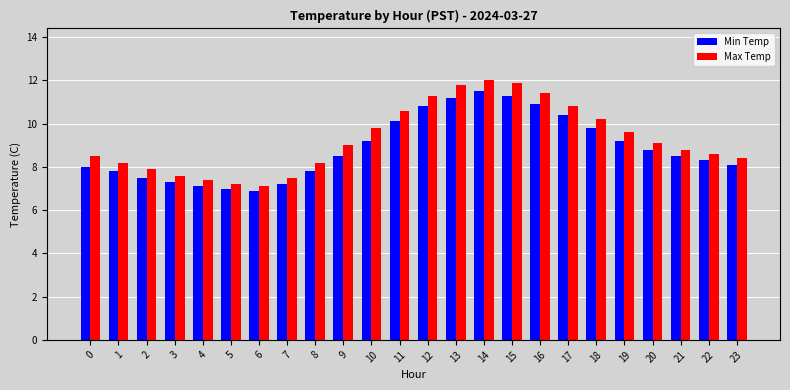

At 15, list the series in order from largest to smallest.

Max Temp, Min Temp